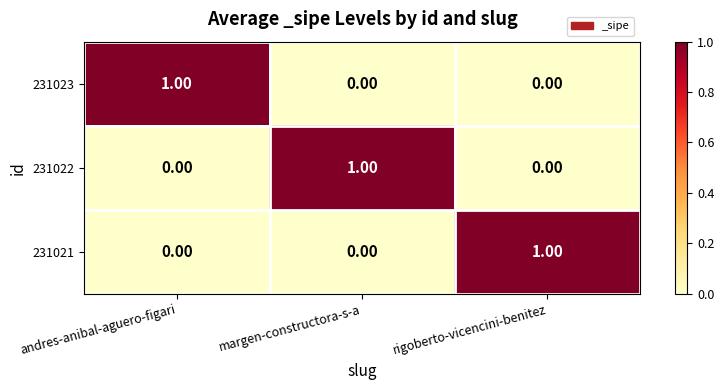

At which label does 231021 reach its peak?

rigoberto-vicencini-benitez